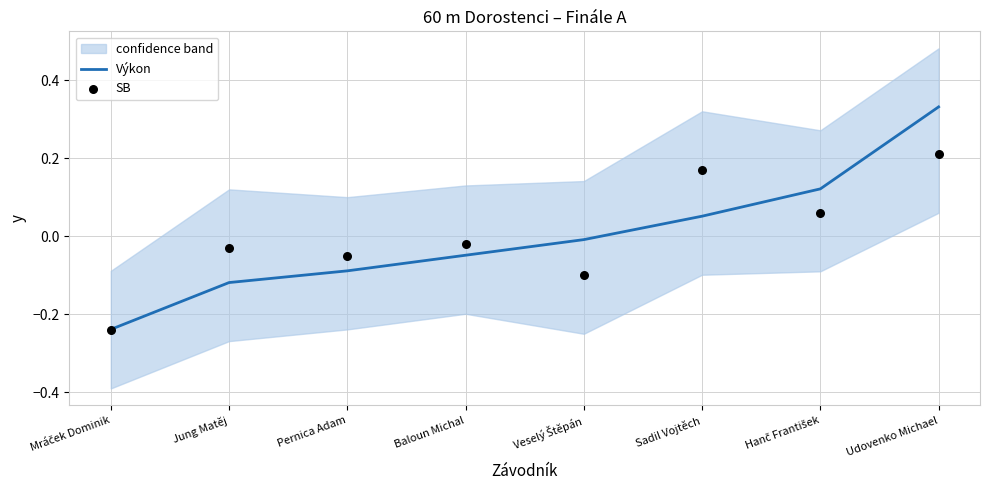

At which category is the sum across all series the highest?

Udovenko Michael